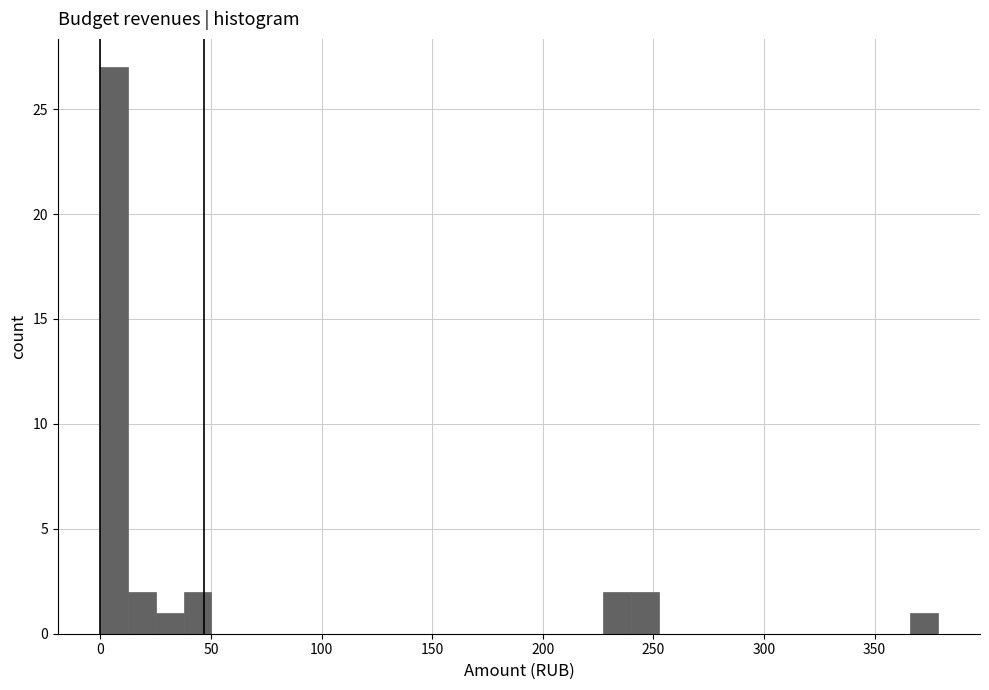

Read against the x-axis, roughly where is the centre of the tallest bar?

5